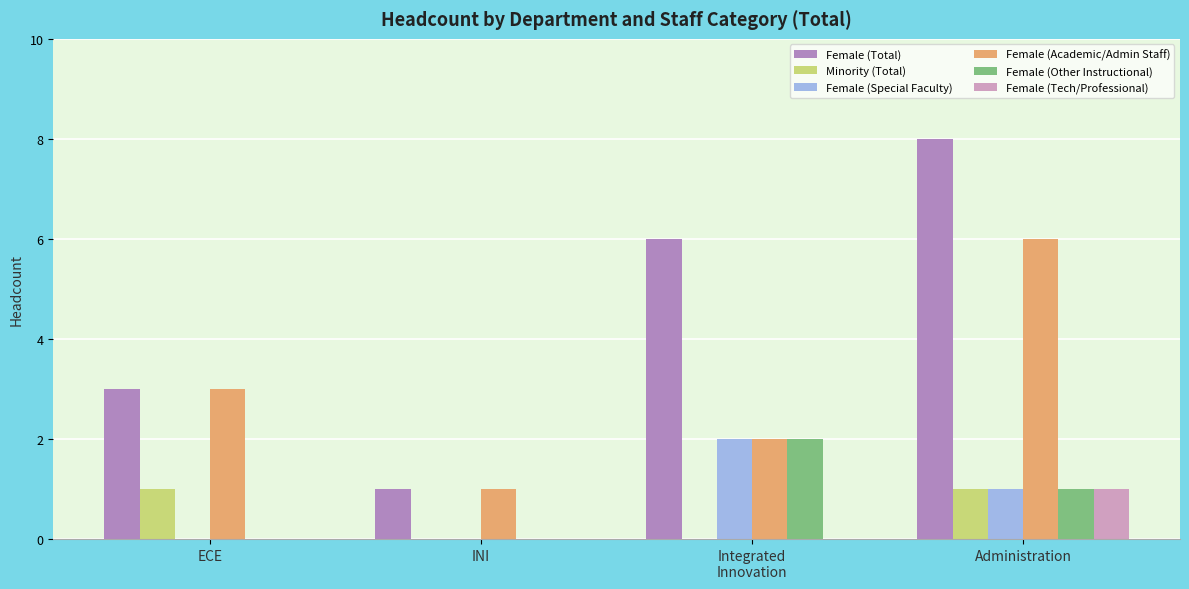

Is it true that Female (Other Instructional) equals 0 at ECE?

True